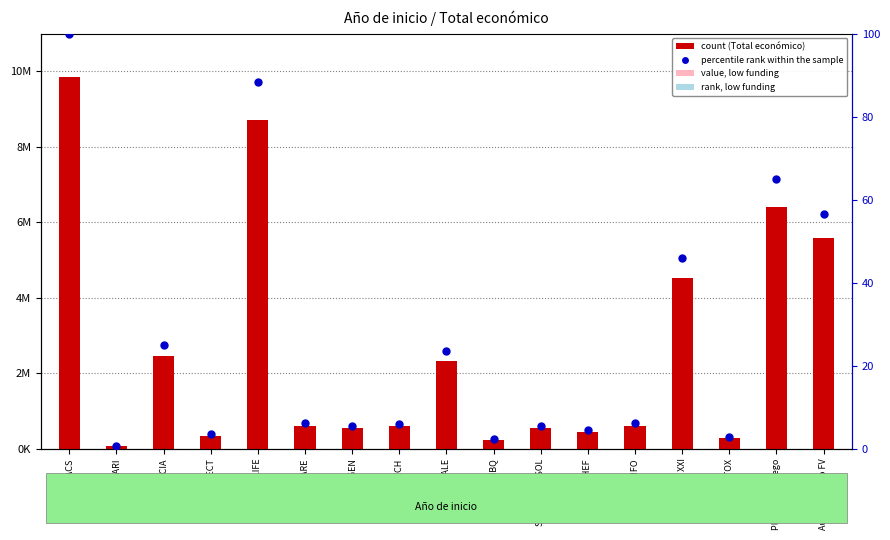

Which series has the largest total across all categories?

count